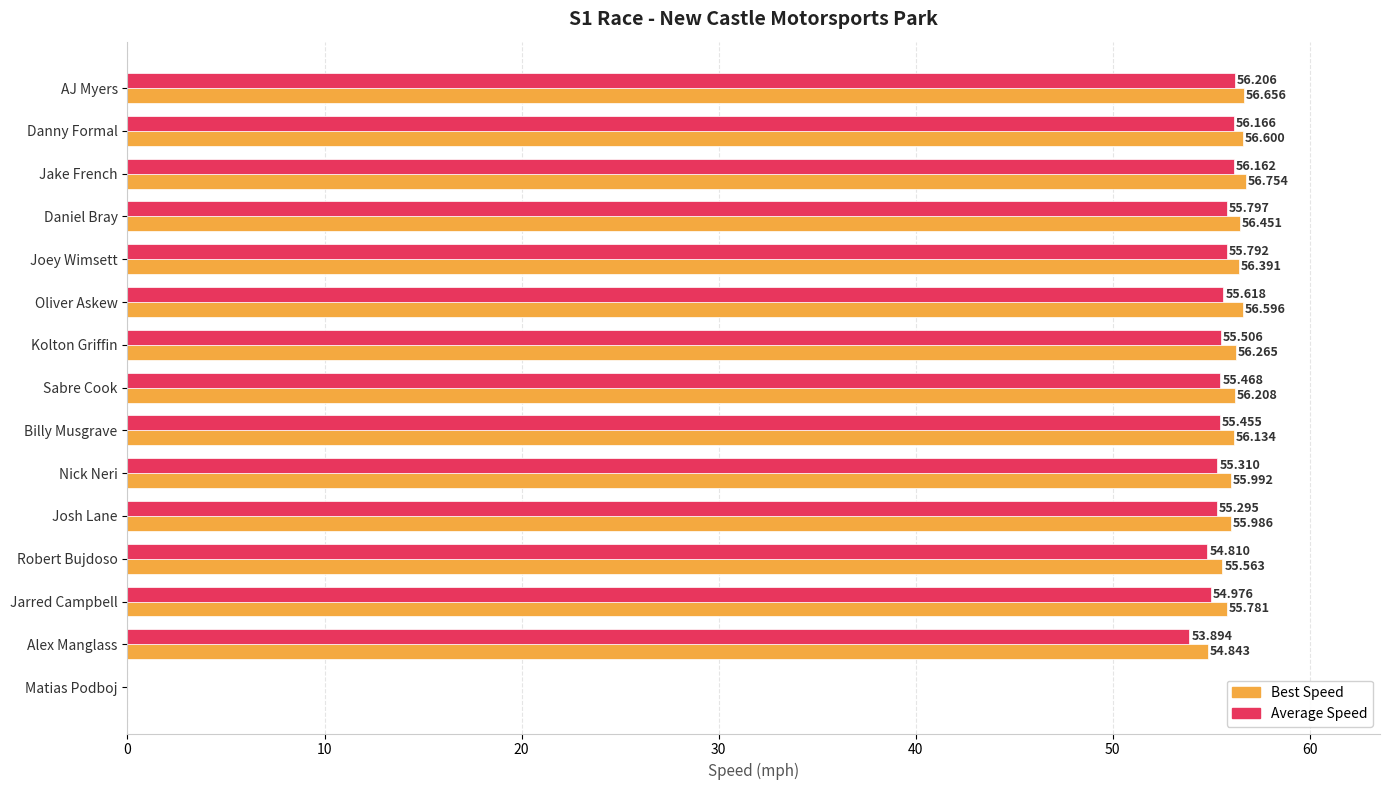

How many series are shown in this chart?

2